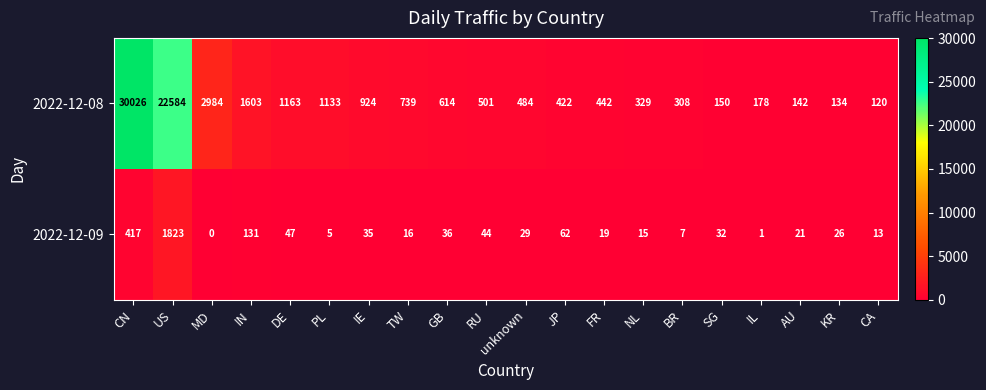

Is it true that 2022-12-08 equals 12018 at CN?

False